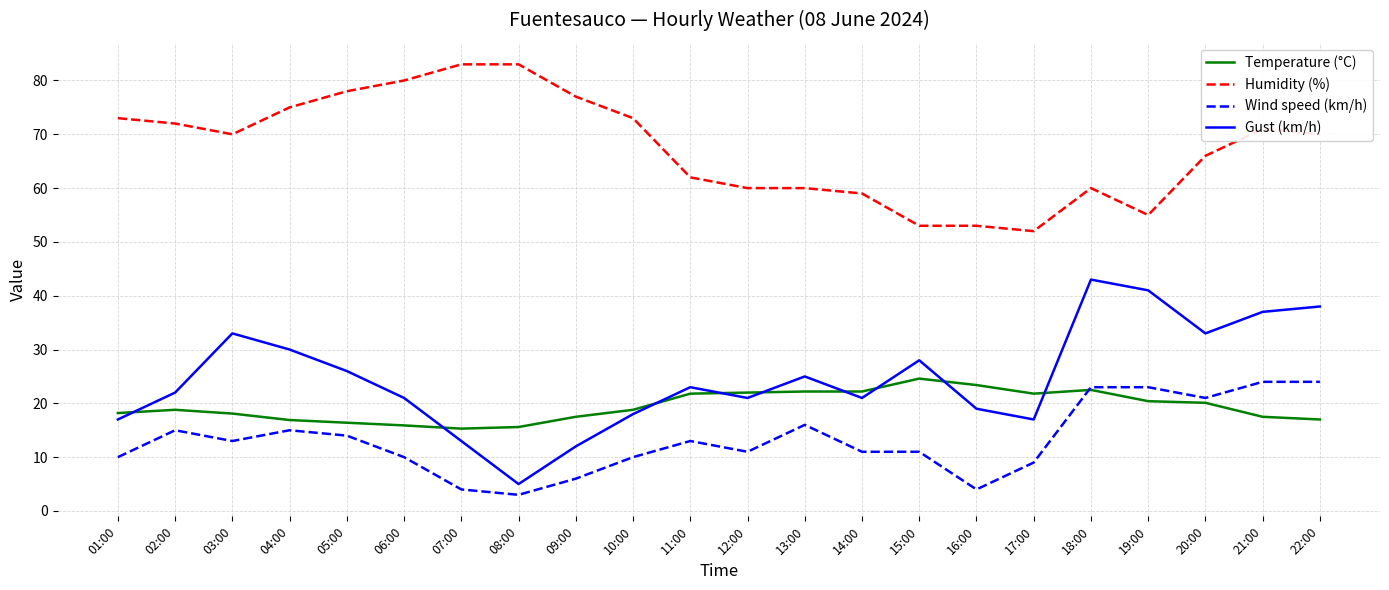

What is the difference between the maximum and minimum values in the Temperature (°C) series?

9.3